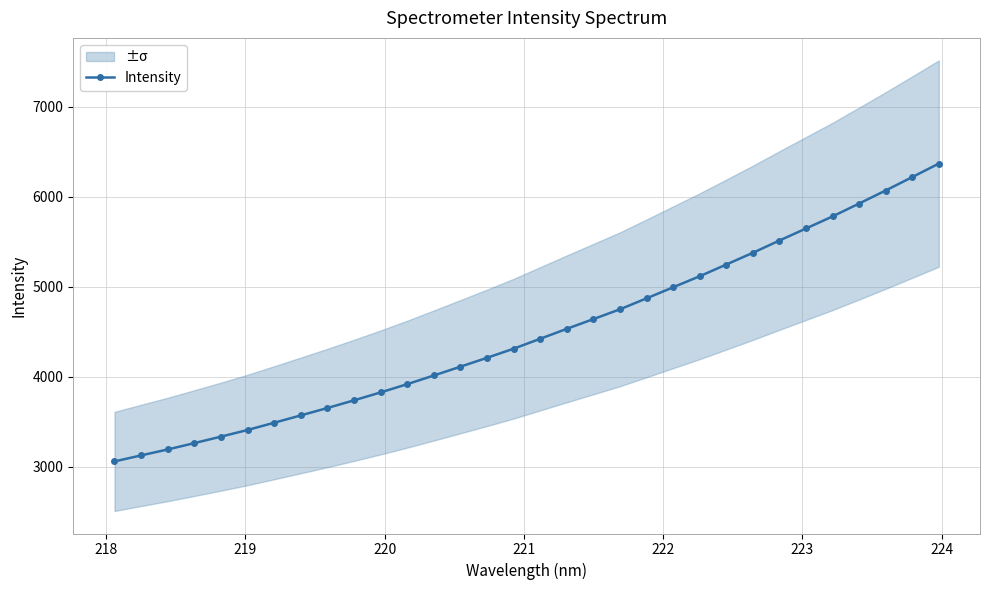

What is the average value?

4490.2